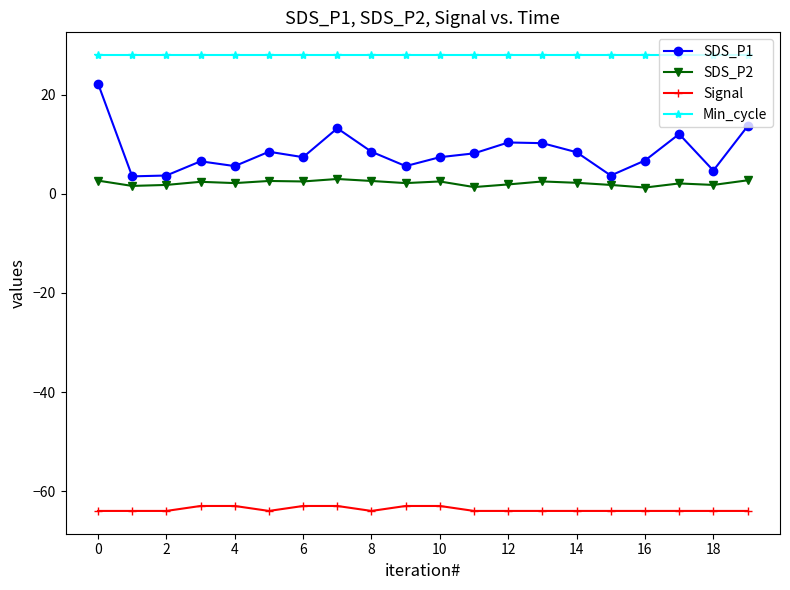

How many lines are shown in the chart?

4